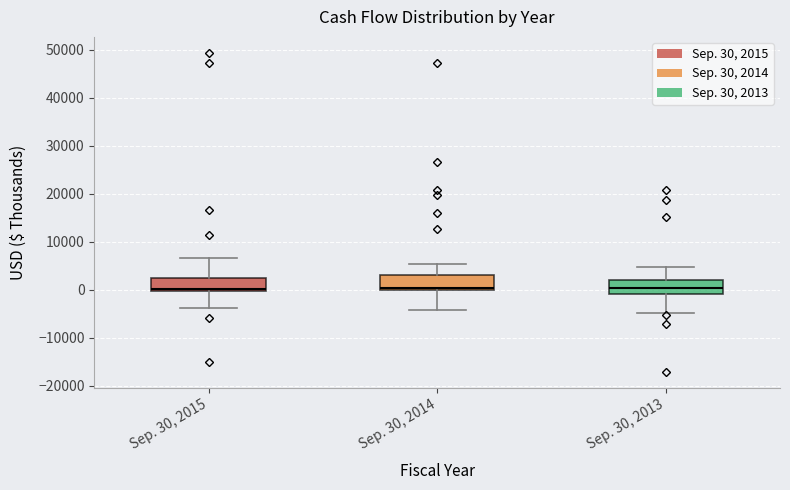

Reading left to right, transcribe this box plot: for each box, give where its median line is, the range the box spans, and where its two whiskers end, as read against the y-axis. The values are not printed on the chart, so give them approximately, as read against the axis.

Sep. 30, 2015: median 0 (just above the box's lower edge), box 0 to 3000, whiskers -4000 to 7000
Sep. 30, 2014: median 0 (just above the box's lower edge), box 0 to 3000, whiskers -4000 to 5000
Sep. 30, 2013: median 0, box -1000 to 2000, whiskers -5000 to 5000